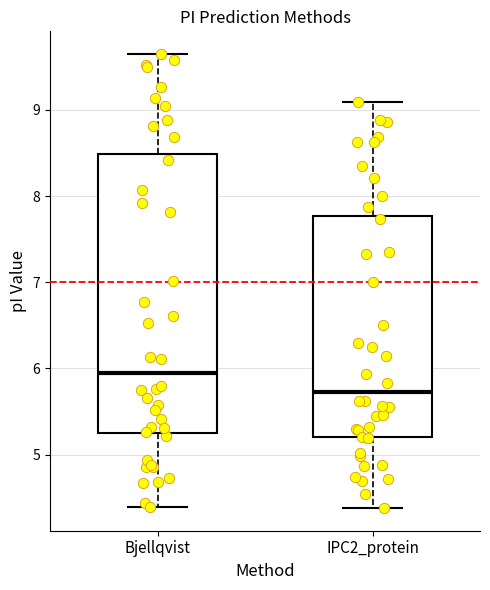

Which box is the tallest, from its lower edge to its upper edge?

Bjellqvist